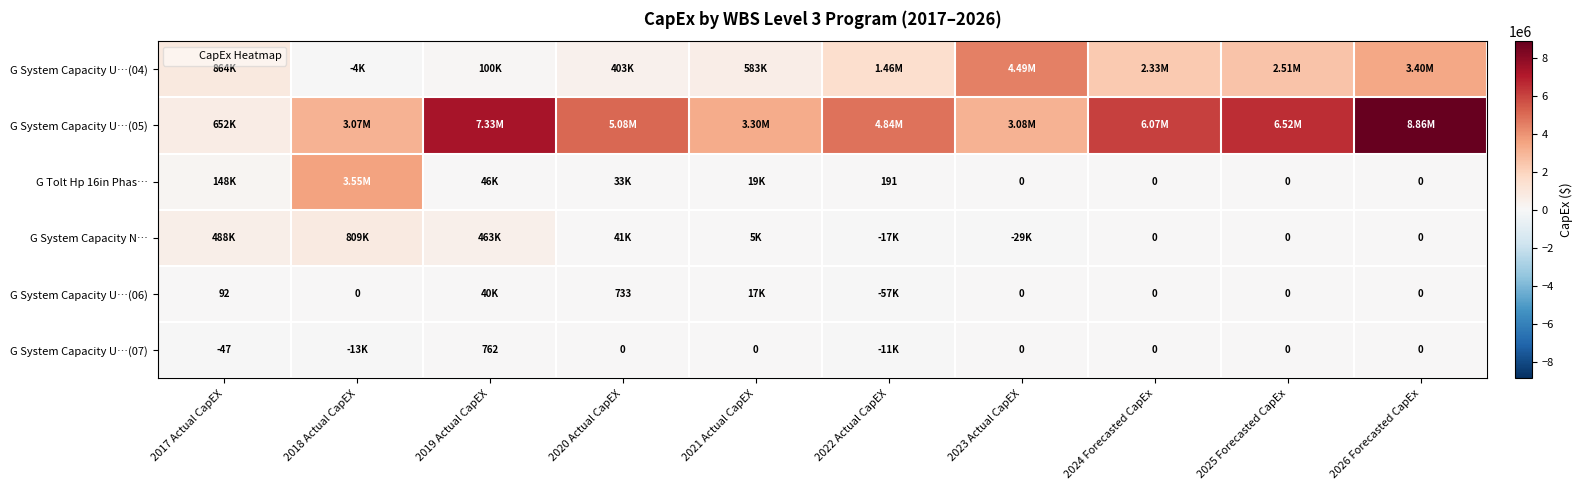

How many values in the G System Capacity U…(05) series are below 5075960?

5